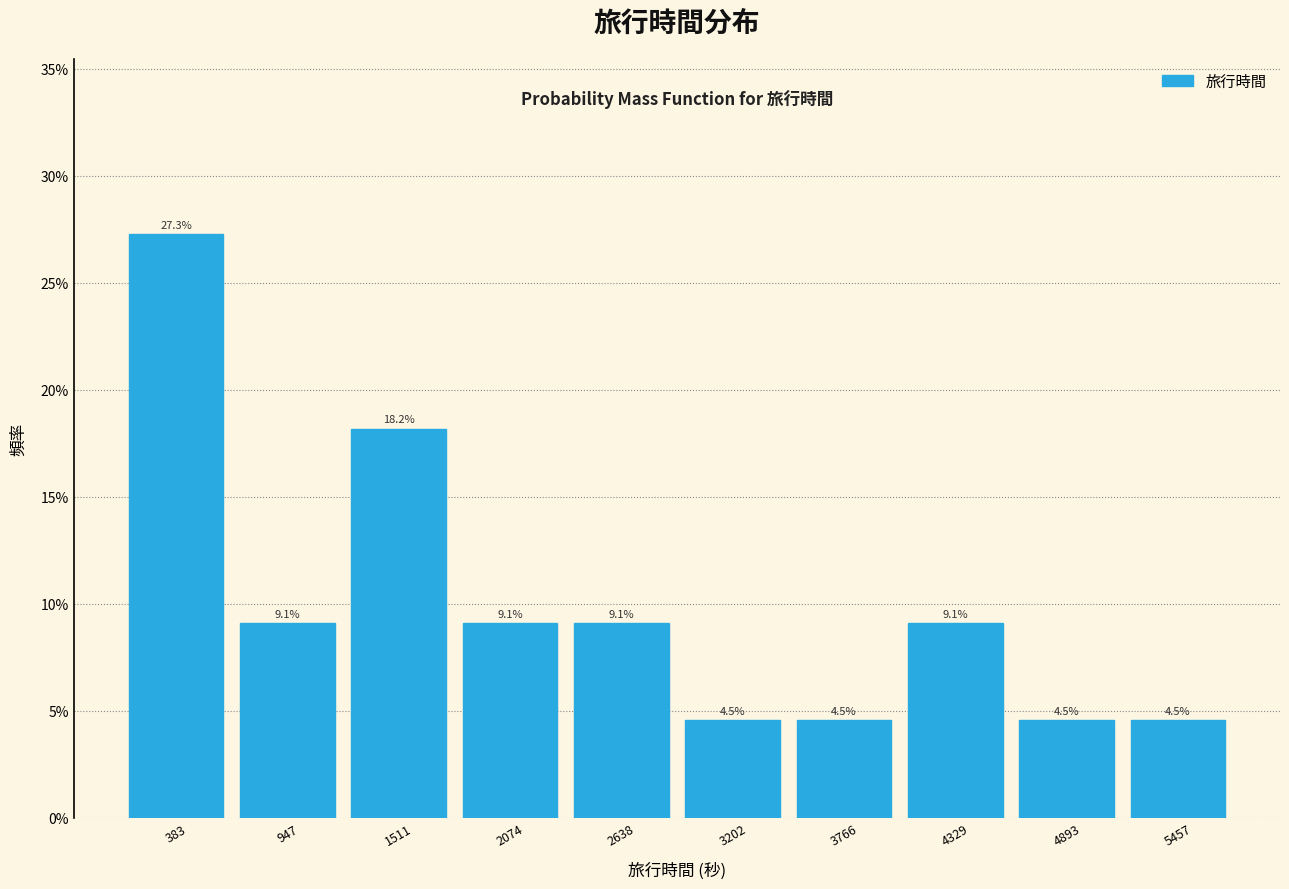

Which range on the x-axis has the tallest bar?

100 to 700